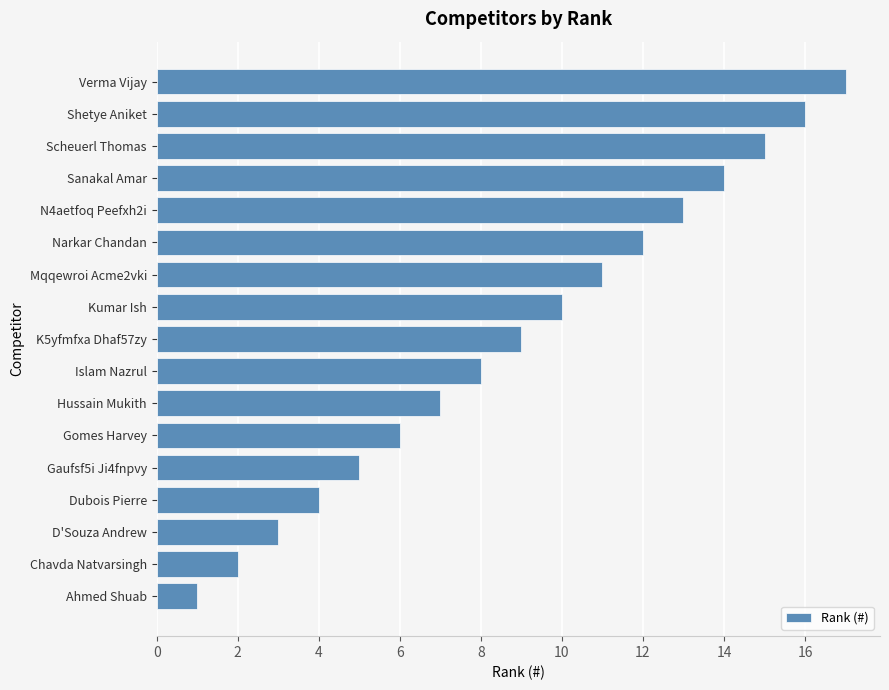

Rank the categories by value from lowest to highest.

Ahmed Shuab, Chavda Natvarsingh, D'Souza Andrew, Dubois Pierre, Gaufsf5i Ji4fnpvy, Gomes Harvey, Hussain Mukith, Islam Nazrul, K5yfmfxa Dhaf57zy, Kumar Ish, Mqqewroi Acme2vki, Narkar Chandan, N4aetfoq Peefxh2i, Sanakal Amar, Scheuerl Thomas, Shetye Aniket, Verma Vijay